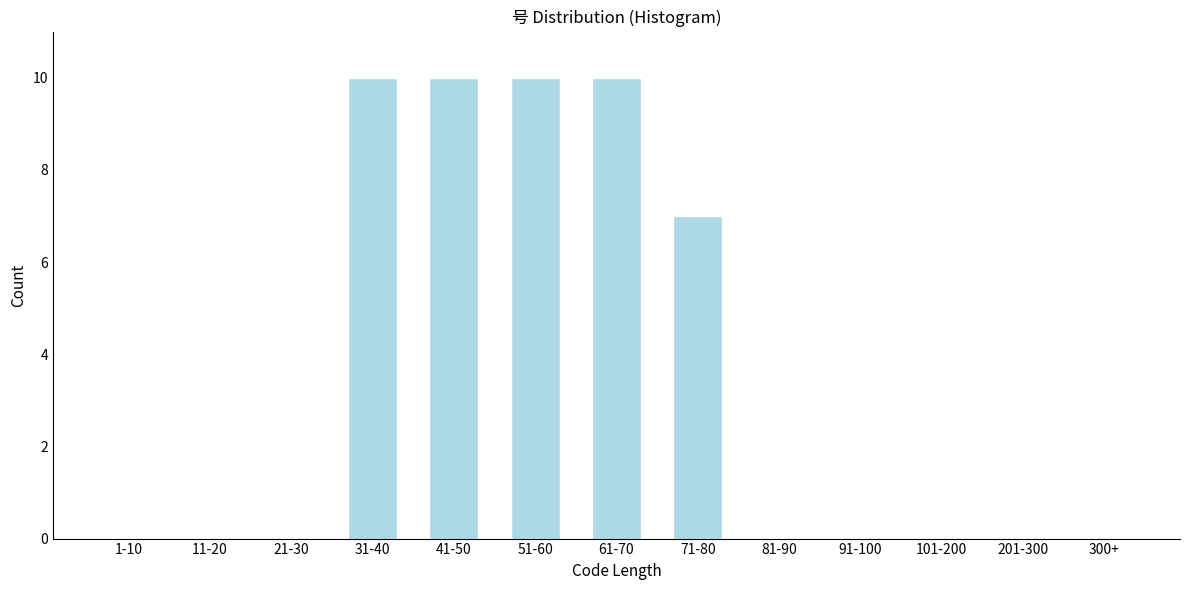

Reading right to left, what are all the values shown in this chart?

300+=0	201-300=0	101-200=0	91-100=0	81-90=0	71-80=7	61-70=10	51-60=10	41-50=10	31-40=10	21-30=0	11-20=0	1-10=0